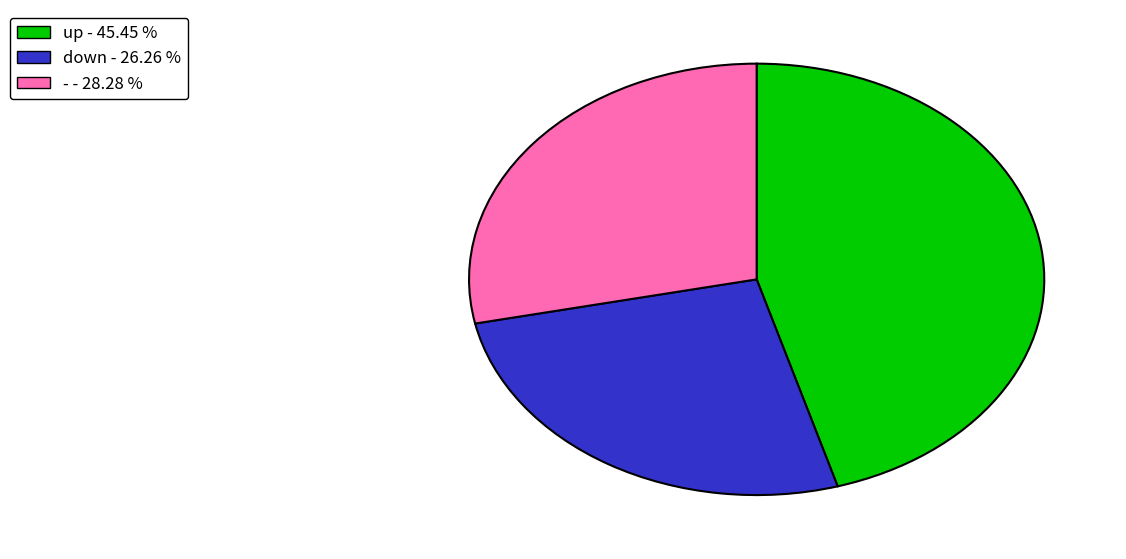

Combined, do - and up account for over 50%?

Yes